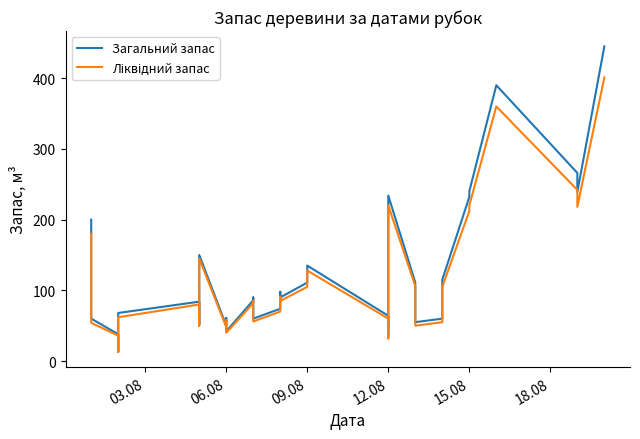

How many data points in Загальний запас are above 90?

16